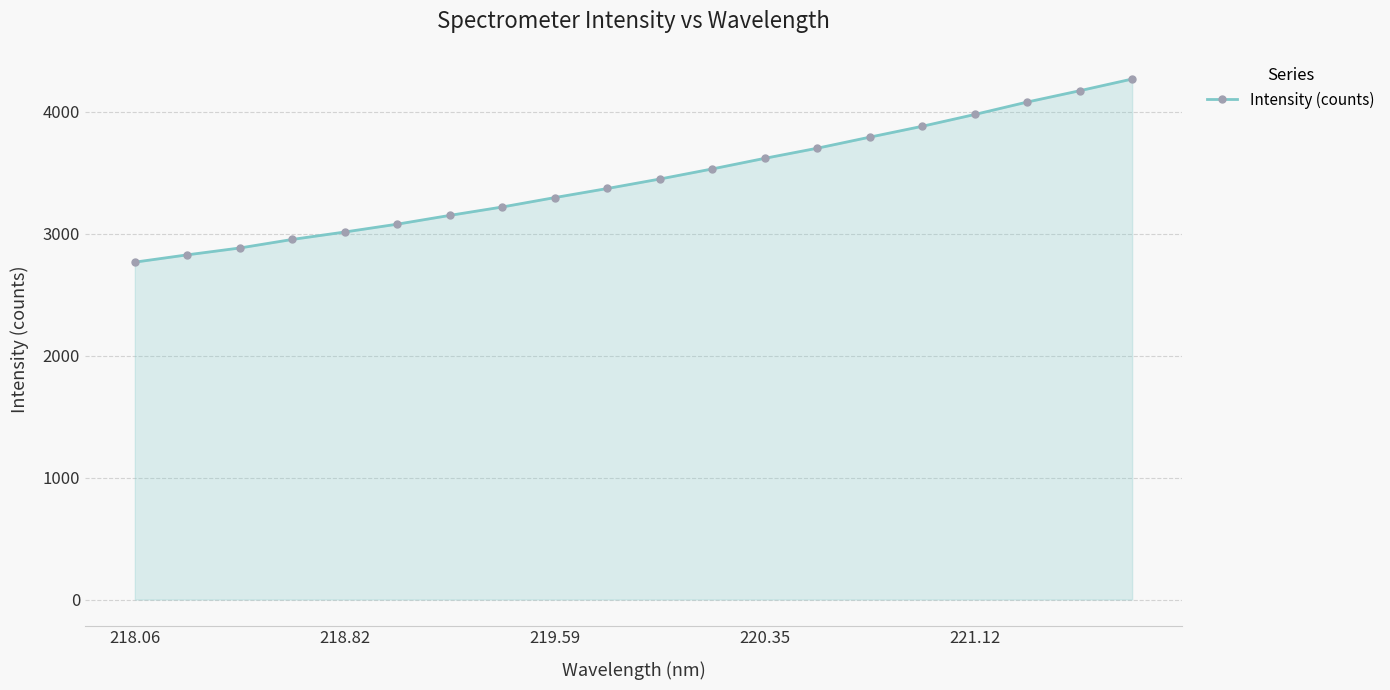

What is the maximum value shown in the chart?

4269.7